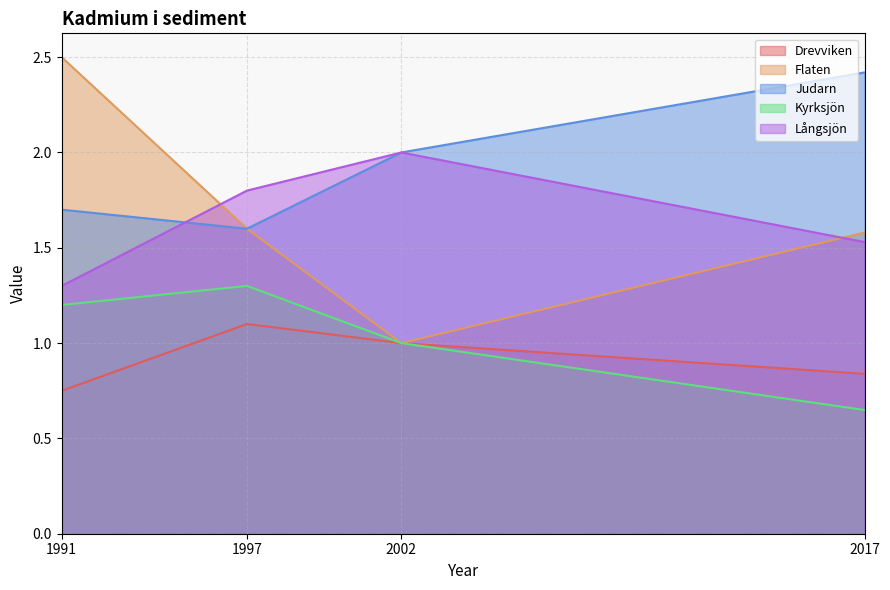

How many lines are shown in the chart?

5